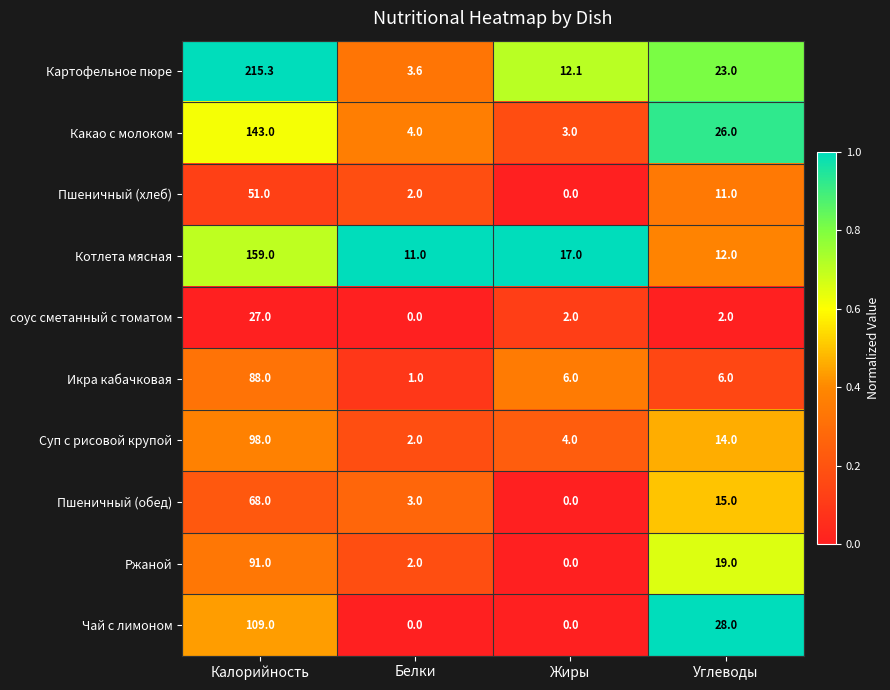

What is the spread (max minus min) of values at Калорийность?

188.3